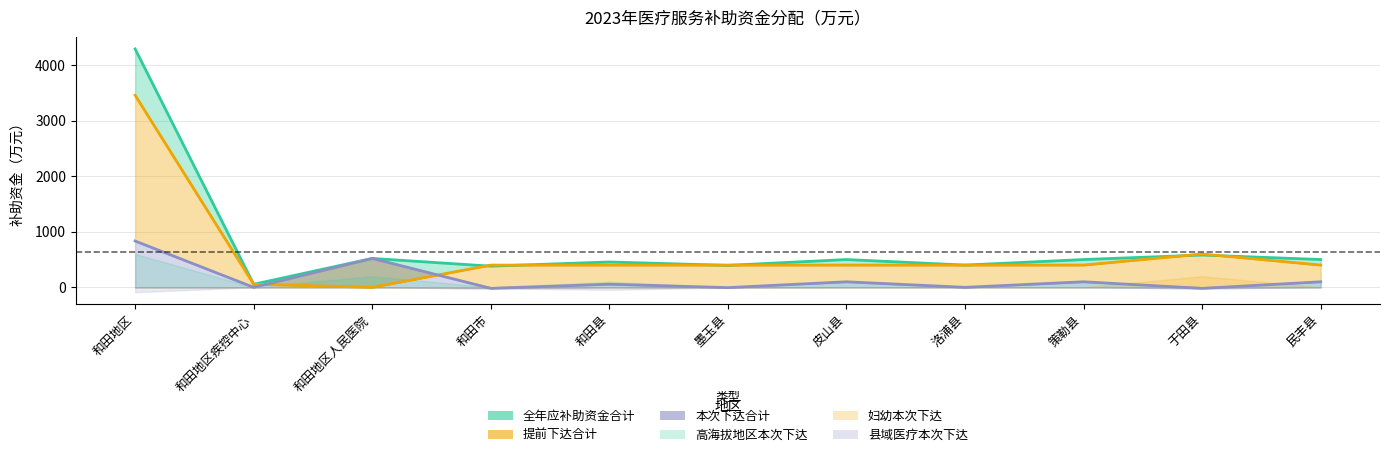

At which category does 本次下达合计 reach its first local valley?

和田地区疾控中心